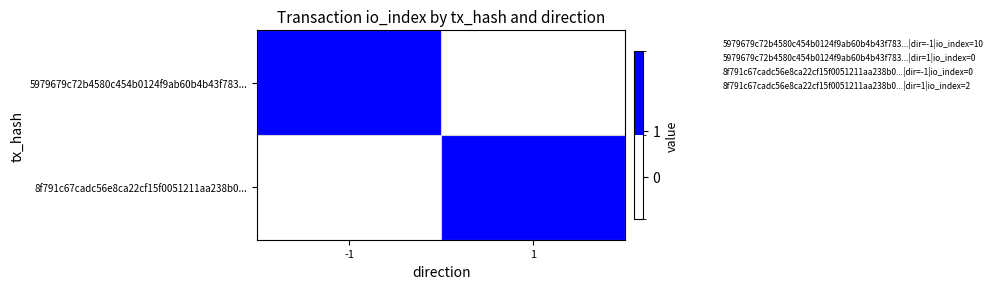

What is the spread (max minus min) of values at -1?

10